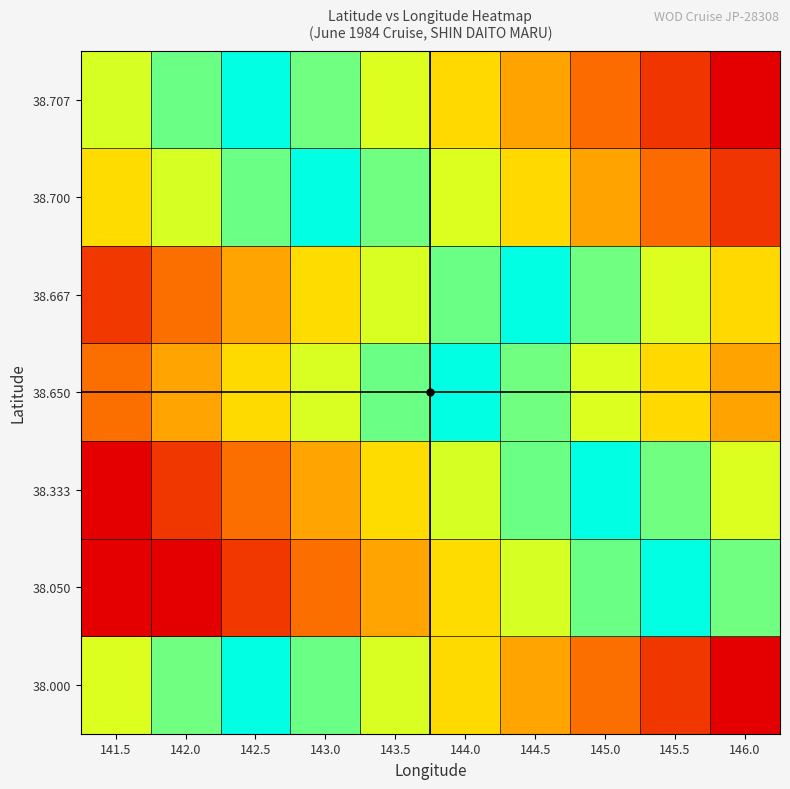

Reading left to right, transcribe all the data shown in this chart.

38.000: 141.5=141.5	142.0=142.0	142.5=142.5	143.0=143.0	143.5=143.5	144.0=144.0	144.5=144.5	145.0=145.0	145.5=145.5	146.0=146.0
38.050: 141.5=146.0	142.0=146.0	142.5=145.5	143.0=145.0	143.5=144.5	144.0=144.0	144.5=143.5	145.0=143.0	145.5=142.5	146.0=142.0
38.333: 141.5=146.0	142.0=145.5	142.5=145.0	143.0=144.5	143.5=144.0	144.0=143.5	144.5=143.0	145.0=142.5	145.5=142.0	146.0=141.5
38.650: 141.5=145.0	142.0=144.5	142.5=144.0	143.0=143.5	143.5=143.0	144.0=142.5	144.5=142.0	145.0=141.5	145.5=141.0	146.0=140.5
38.667: 141.5=145.5	142.0=145.0	142.5=144.5	143.0=144.0	143.5=143.5	144.0=143.0	144.5=142.5	145.0=142.0	145.5=141.5	146.0=141.0
38.700: 141.5=144.0	142.0=143.5	142.5=143.0	143.0=142.5	143.5=142.0	144.0=141.5	144.5=141.0	145.0=140.5	145.5=140.0	146.0=139.5
38.707: 141.5=143.5	142.0=143.0	142.5=142.5	143.0=142.0	143.5=141.5	144.0=141.0	144.5=140.5	145.0=140.0	145.5=139.5	146.0=139.0